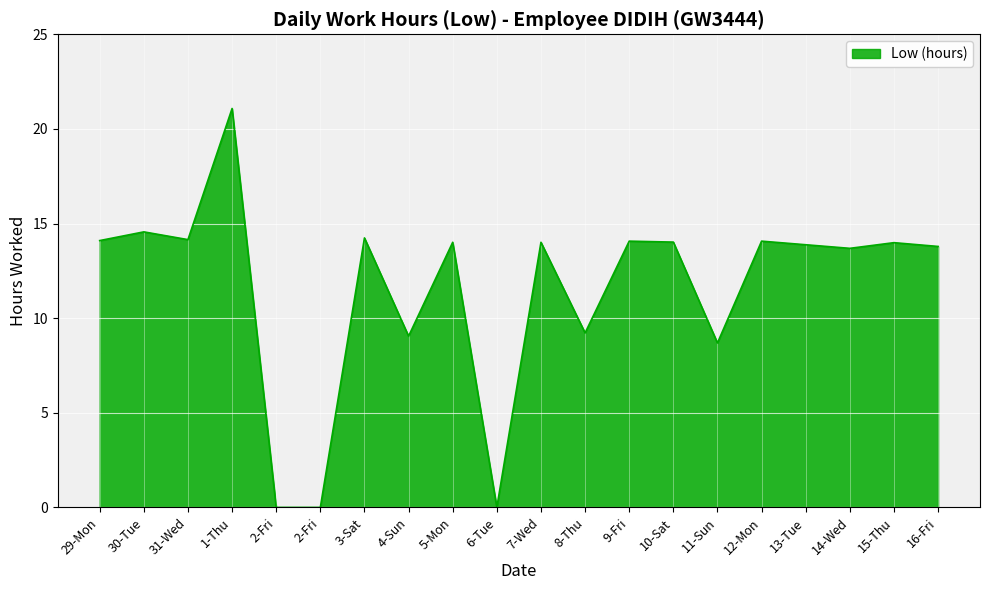

Approximately how many times larger is the value at 12-Mon compared to 9-Fri?

1.0